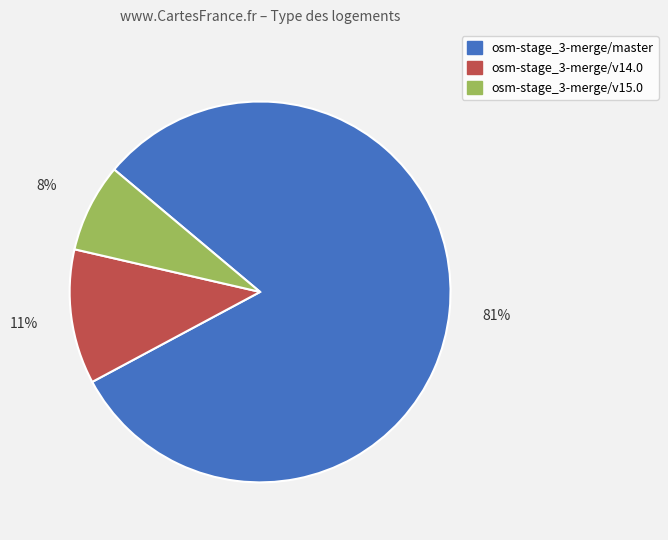

Which category has the biggest portion of the pie?

osm-stage_3-merge/master